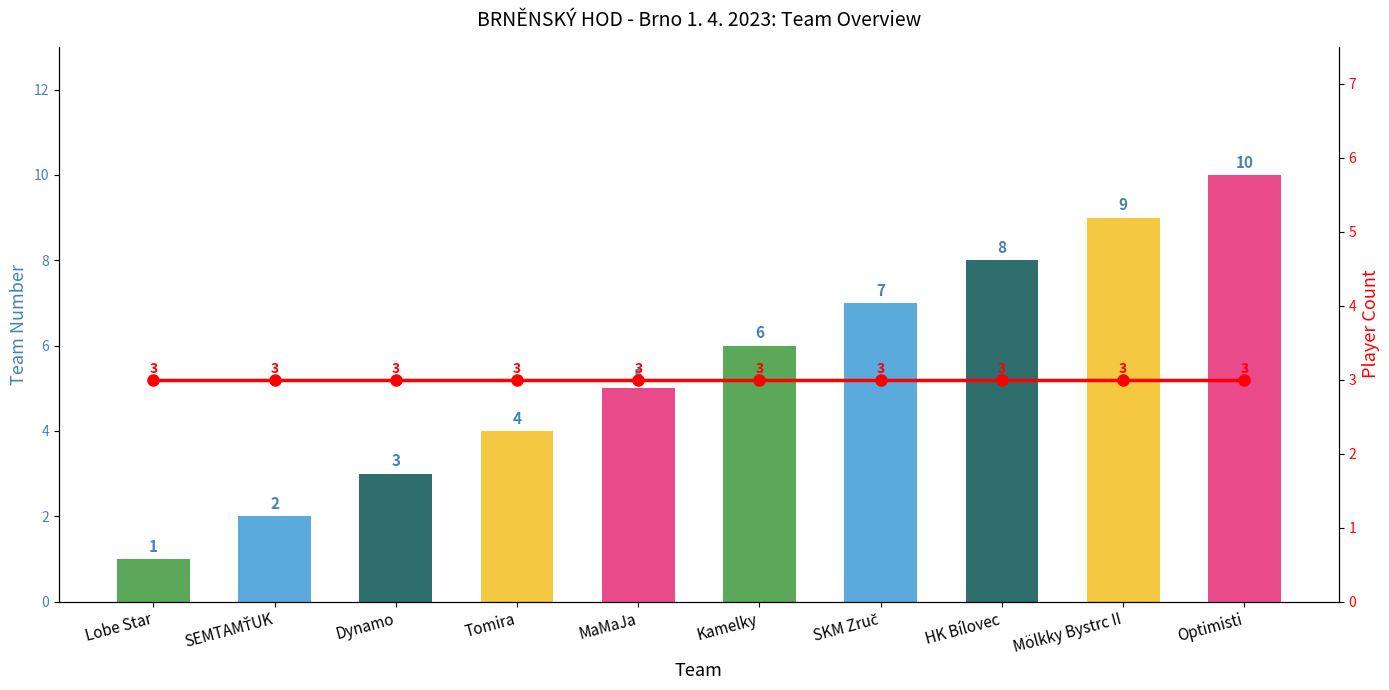

At which category is the sum across all series the highest?

Optimisti